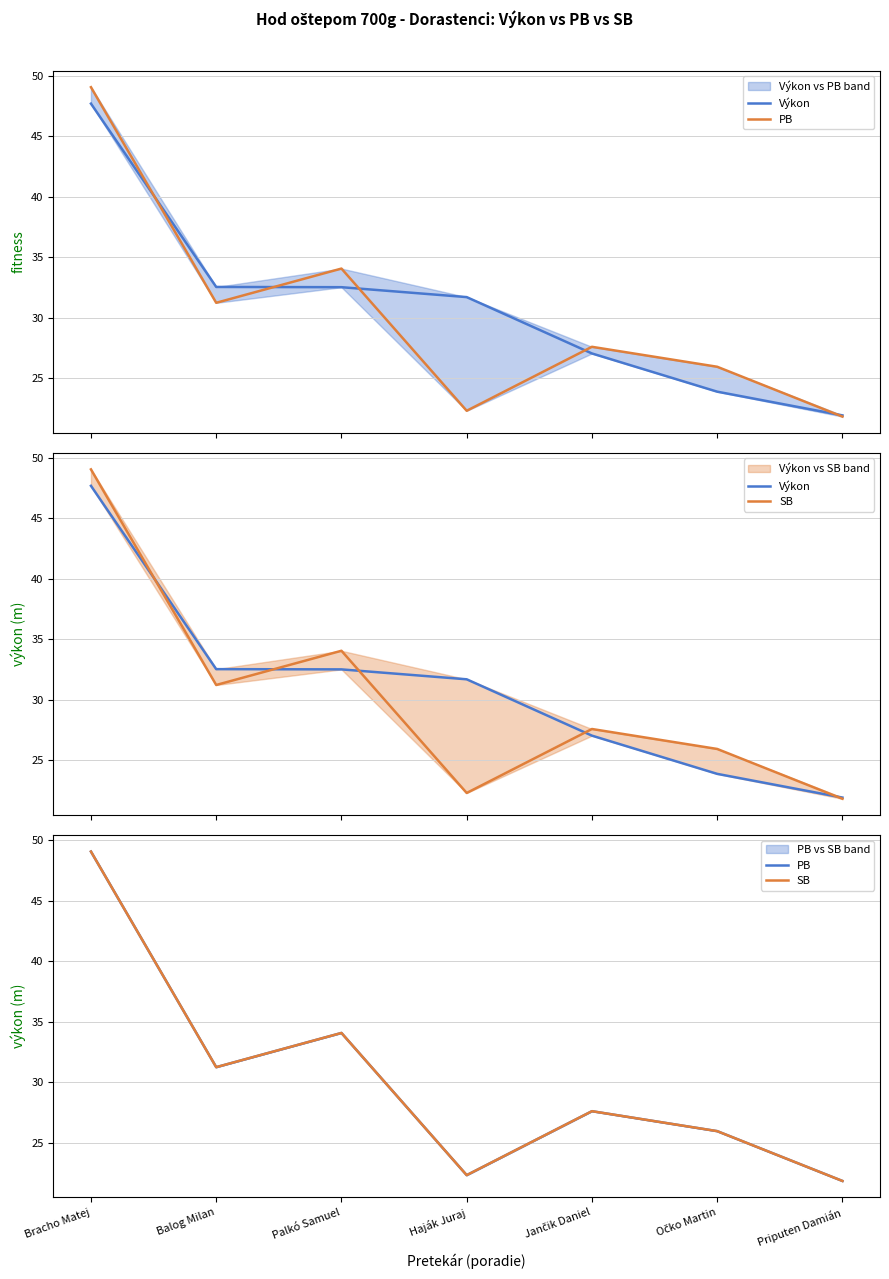

Does the chart display data point markers on the line(s)?

No